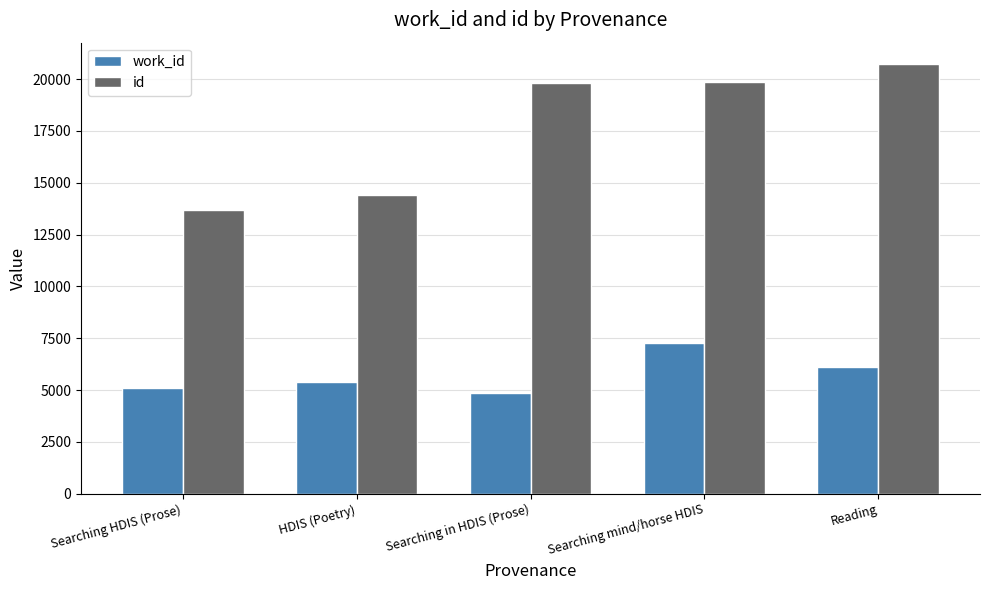

How many categories are shown in the chart?

5